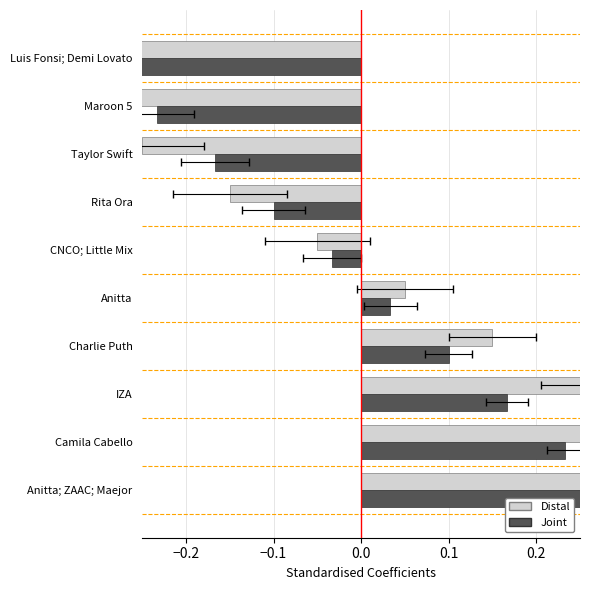

What is the difference between the Distal values at Anitta; ZAAC; Maejor and IZA?

0.2